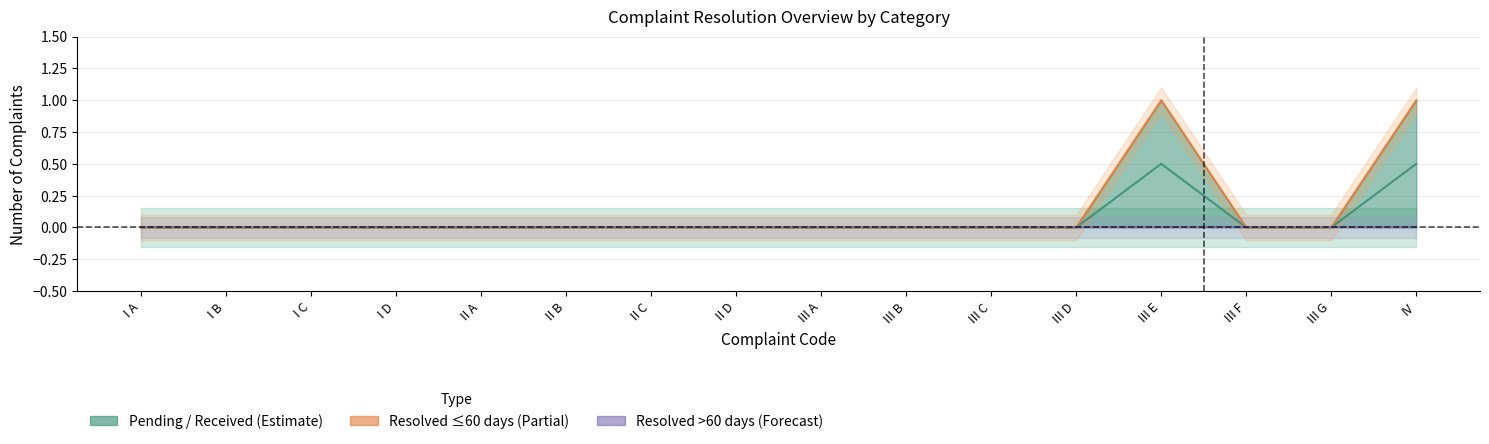

Which label corresponds to the largest value in the chart?

III E